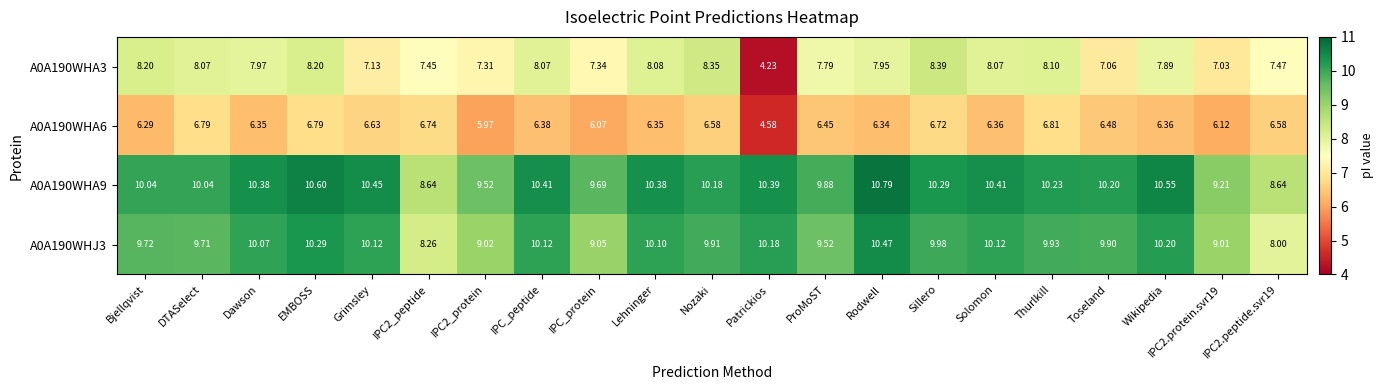

Rank the series at DTASelect from highest to lowest value.

A0A190WHA9, A0A190WHJ3, A0A190WHA3, A0A190WHA6